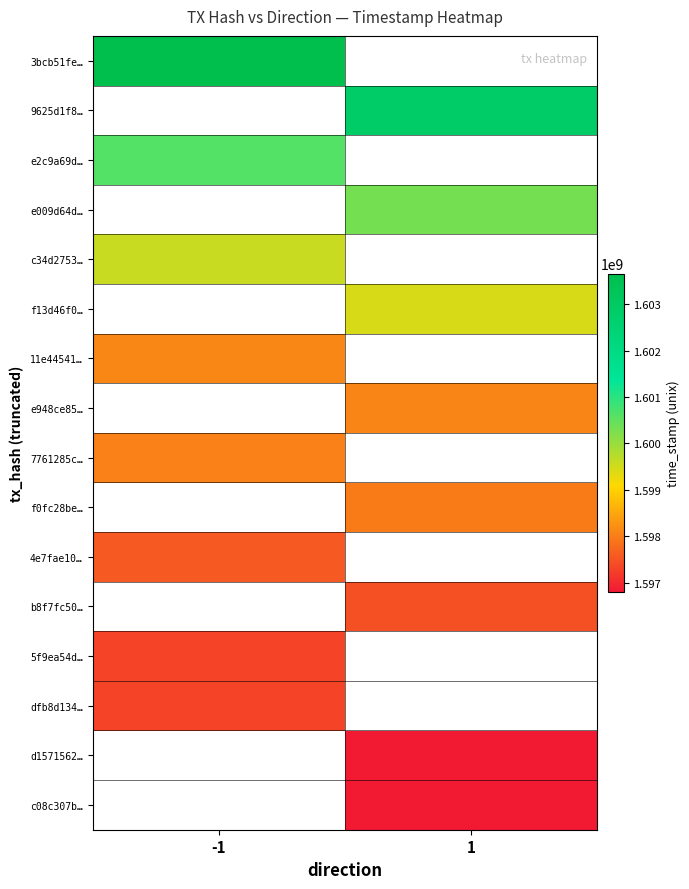

List the labels in order of c34d2753… value, largest first.

-1, 1